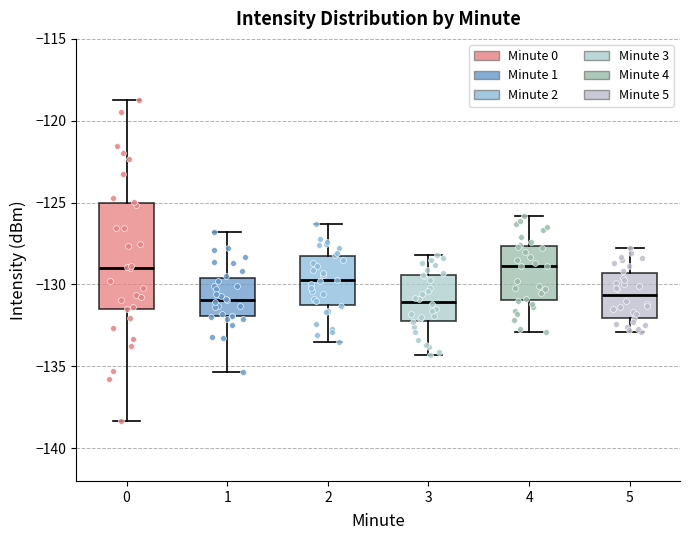

Reading left to right, read every box against the y-axis: the position of its median line, the range the box covers, and the ends of its whiskers. The values are not printed on the chart, so give them approximately, as read against the axis.

0: median -129.0, box -131.5 to -125.0, whiskers -138.5 to -118.5
1: median -131.0, box -132.0 to -129.5, whiskers -135.5 to -127.0
2: median -129.5, box -131.0 to -128.5, whiskers -133.5 to -126.5
3: median -131.0, box -132.0 to -129.5, whiskers -134.5 to -128.0
4: median -129.0, box -131.0 to -127.5, whiskers -133.0 to -126.0
5: median -130.5, box -132.0 to -129.5, whiskers -133.0 to -128.0